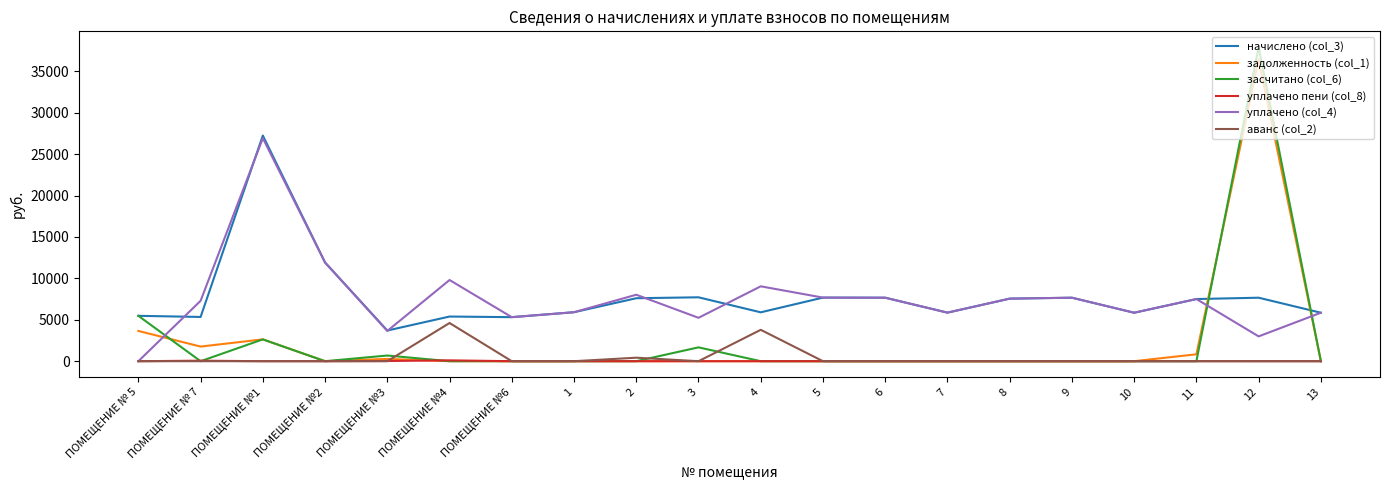

The value of уплачено (col_4) at 9 is 12508.8. True or false?

False